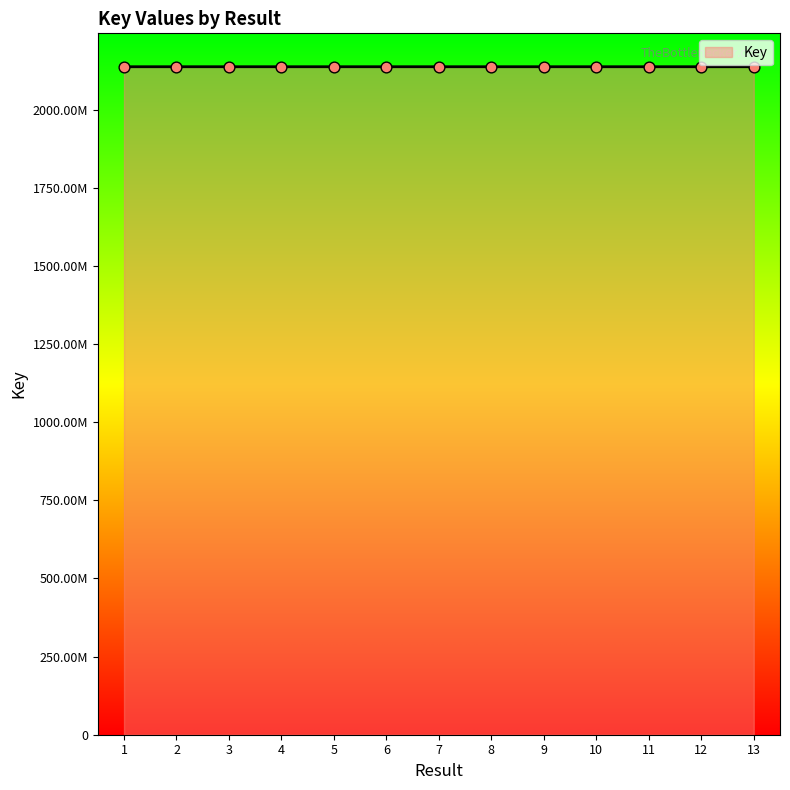

Is this an area chart (filled region under the line)?

Yes